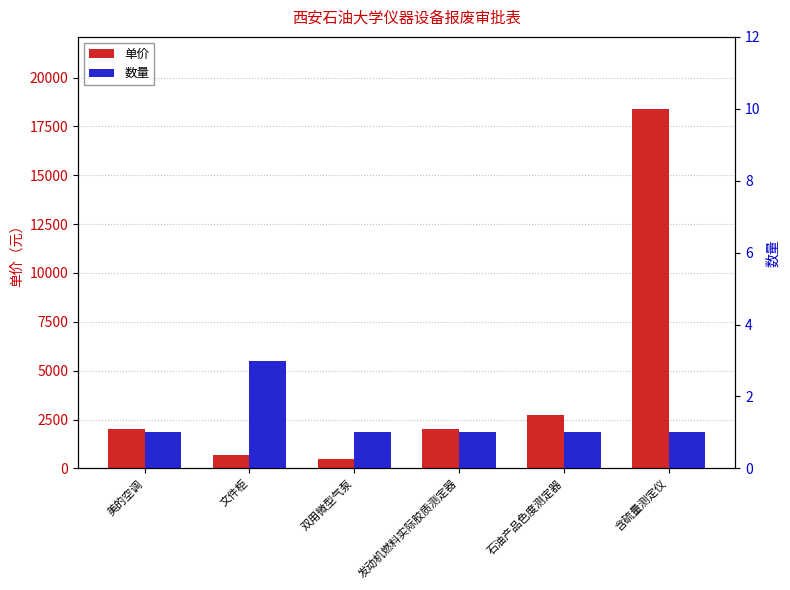

Rank the series at 含硫量测定仪 from highest to lowest value.

单价, 数量